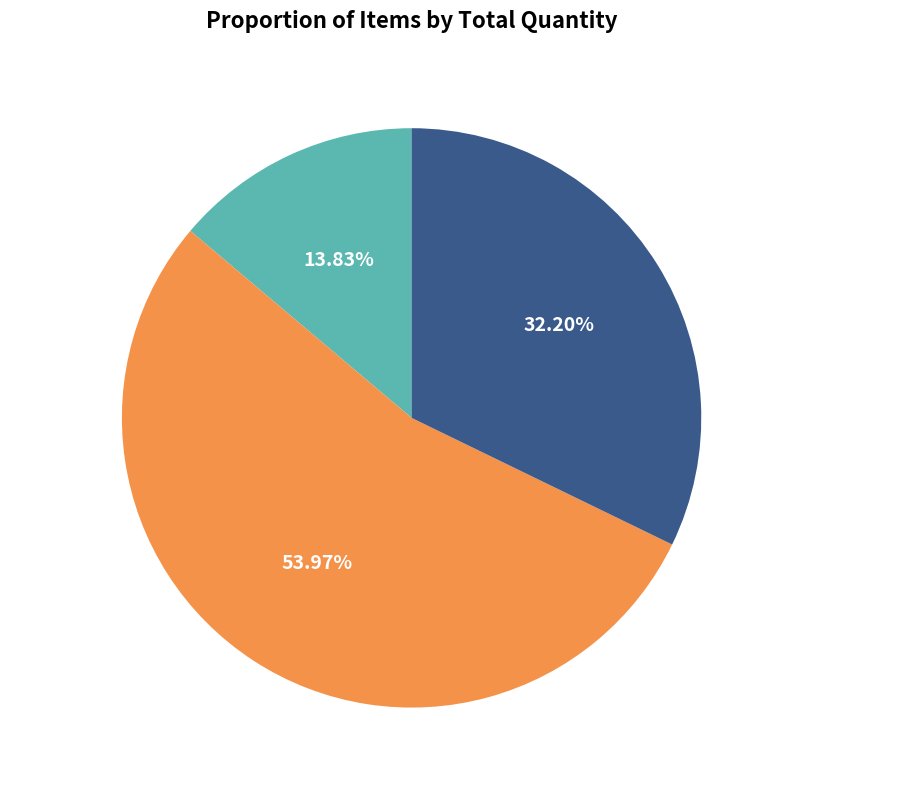

What is the total percentage of Item 2 - Armário 392777 and Item 1 - Armário 457961?

67.8%